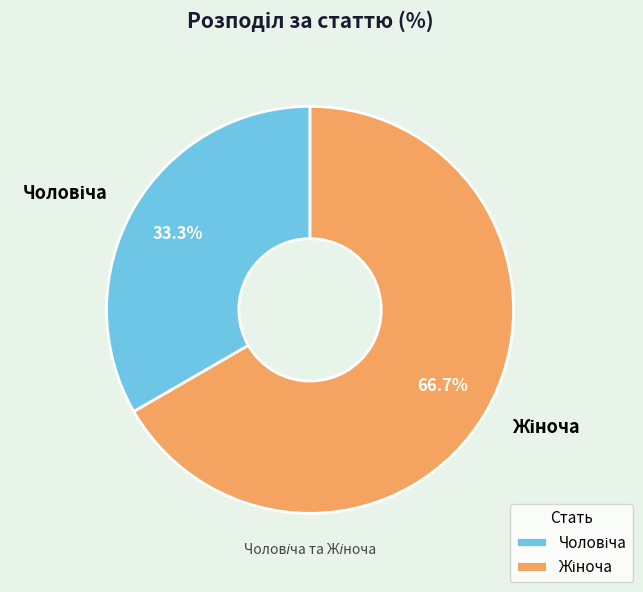

How many segments does this pie chart have?

2